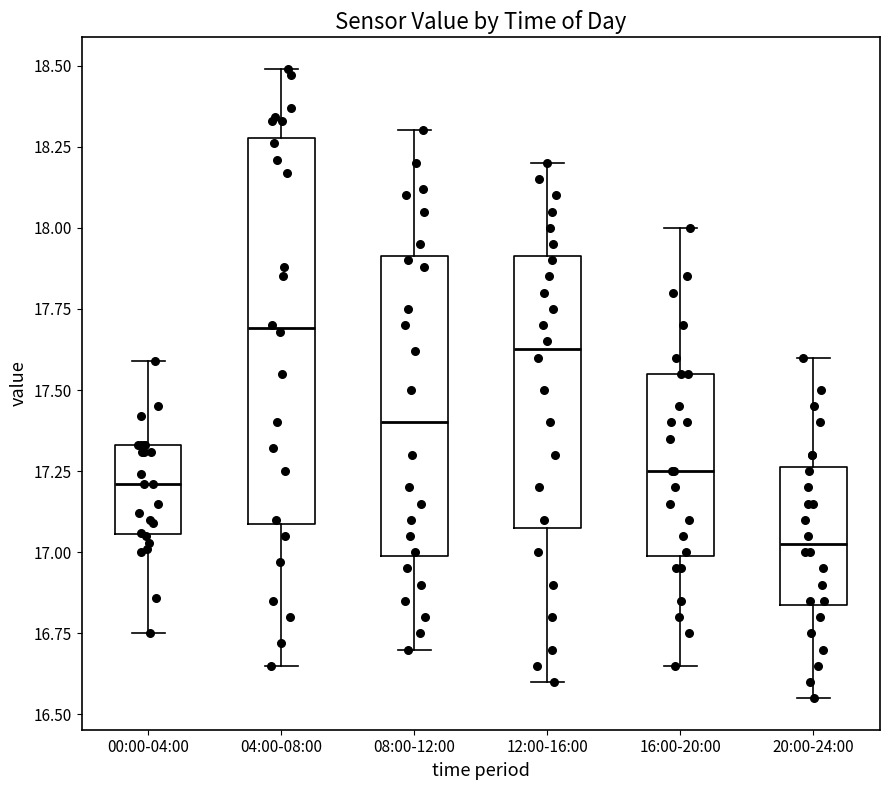

Comparing the boxes themselves (not the whiskers), which one is the tallest?

04:00-08:00